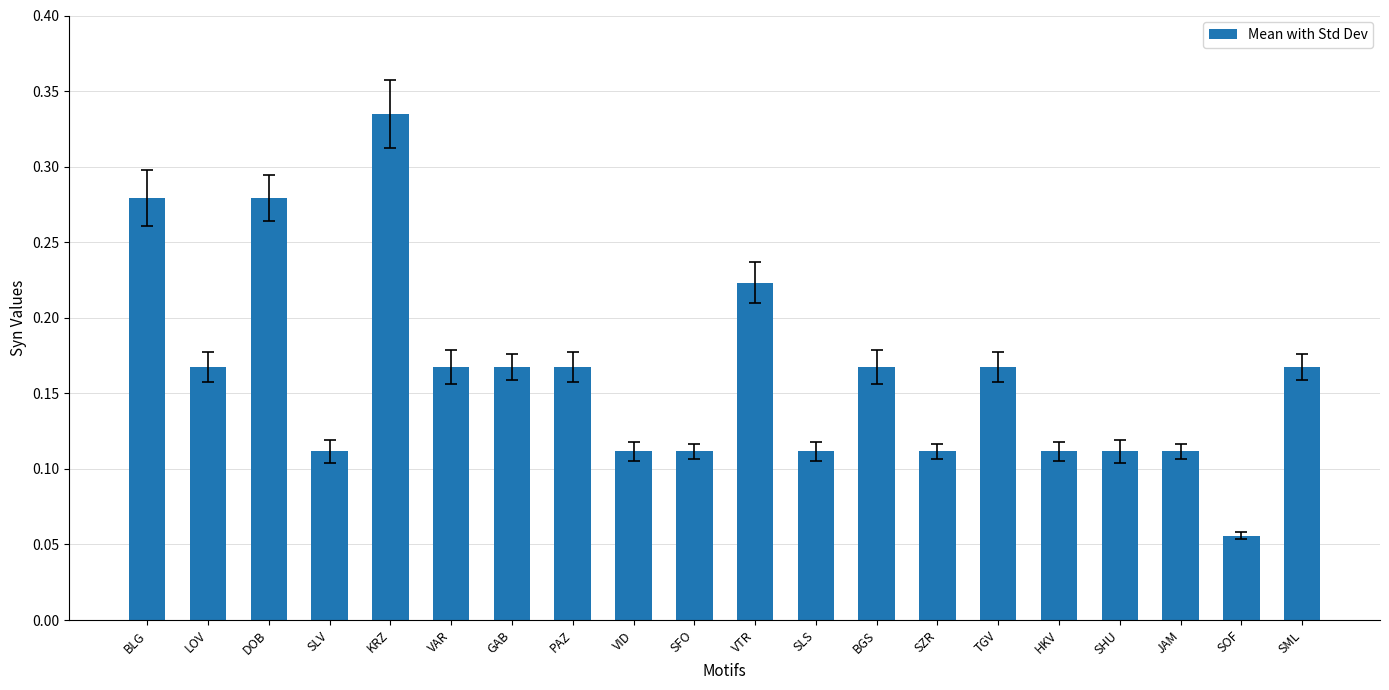

What position from the left is VID?

9